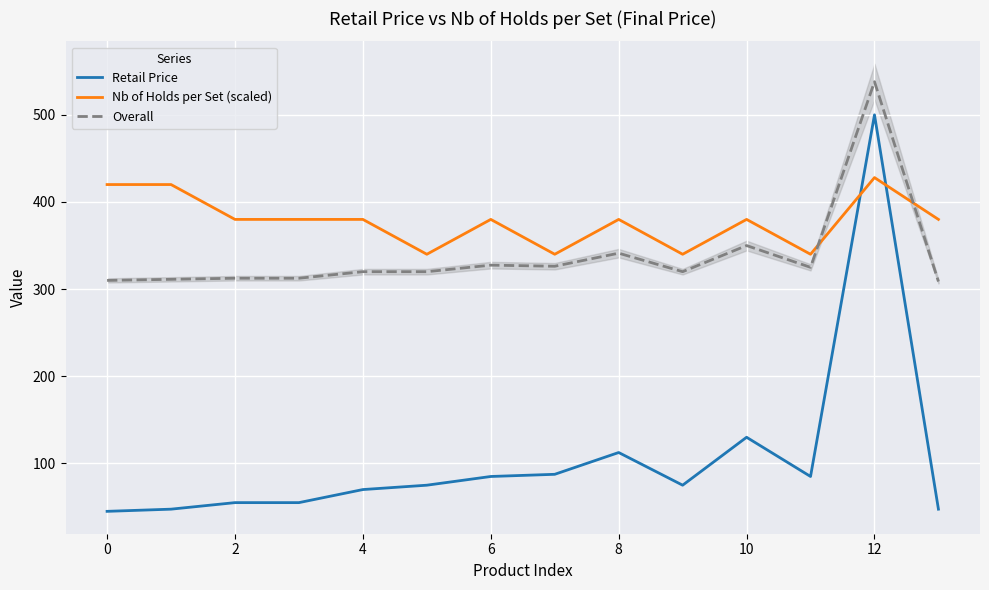

How many data points in Overall are less than 320?

5